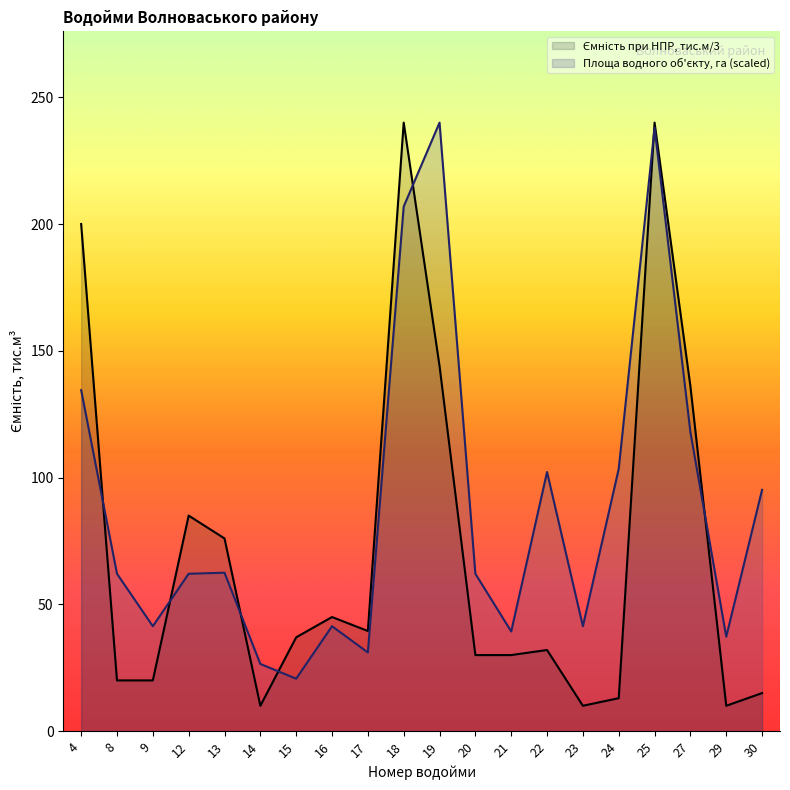

What are all the series names shown in the legend?

Ємність при НПР, тис.м/3, Площа водного об'єкту, га (scaled)